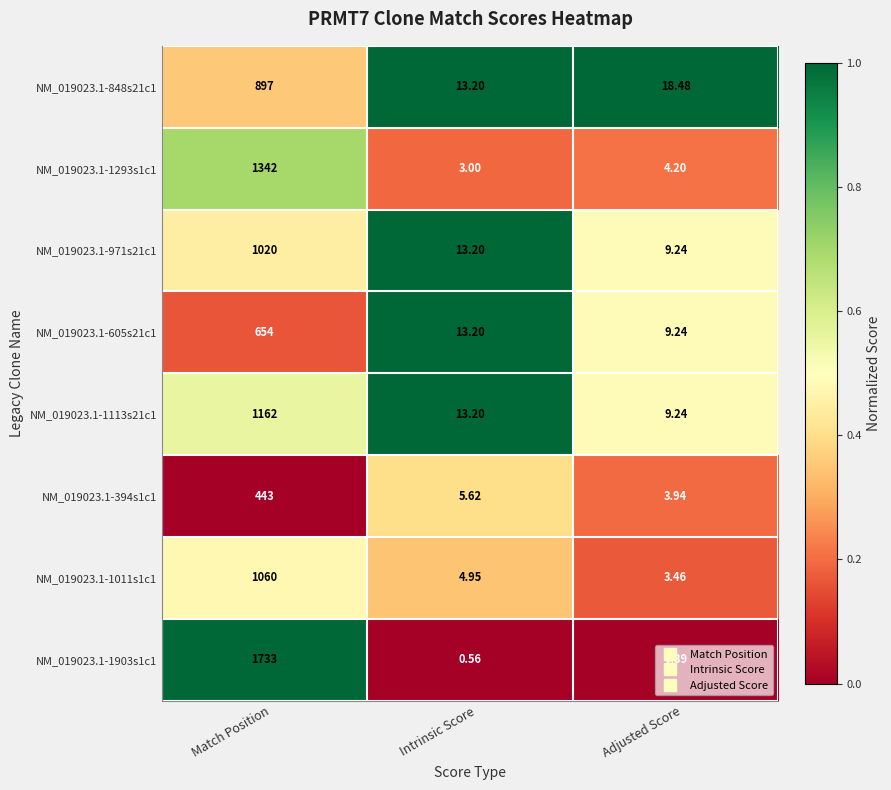

At how many categories does at least one series exceed 0?

3